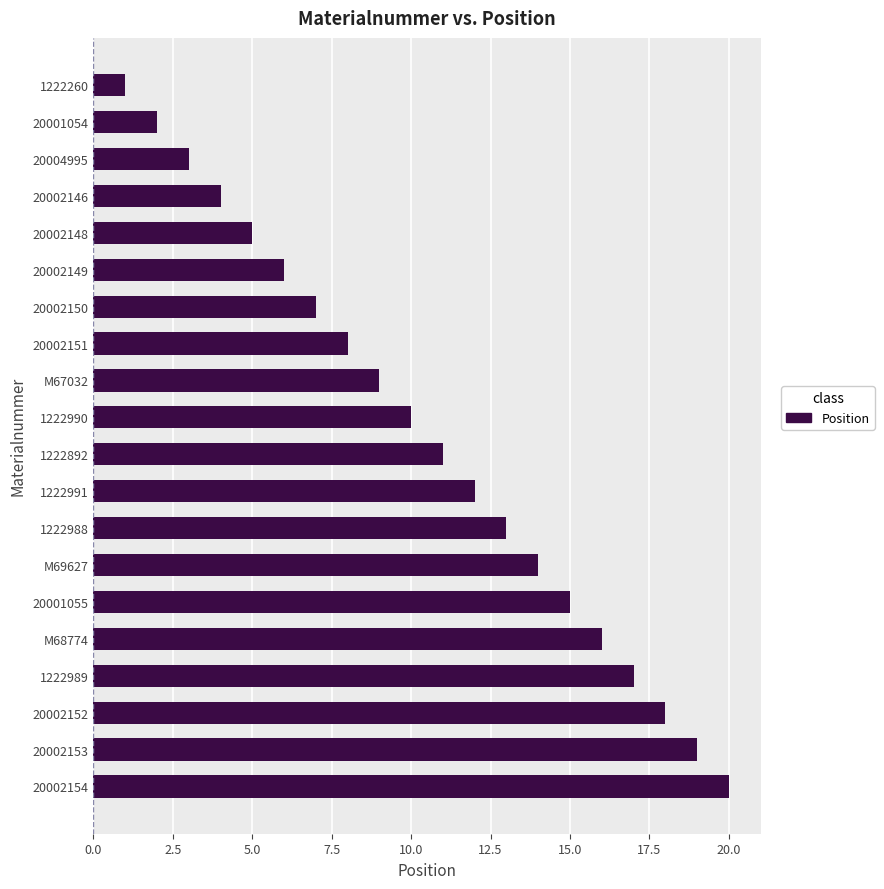

What is the difference between the maximum and minimum values?

19